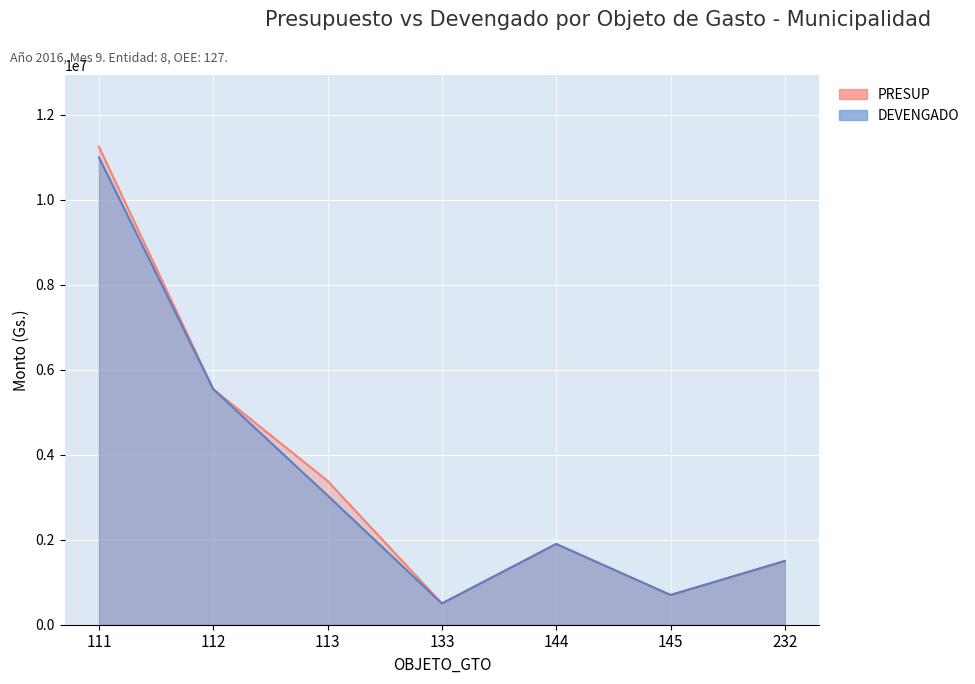

How many lines are shown in the chart?

2